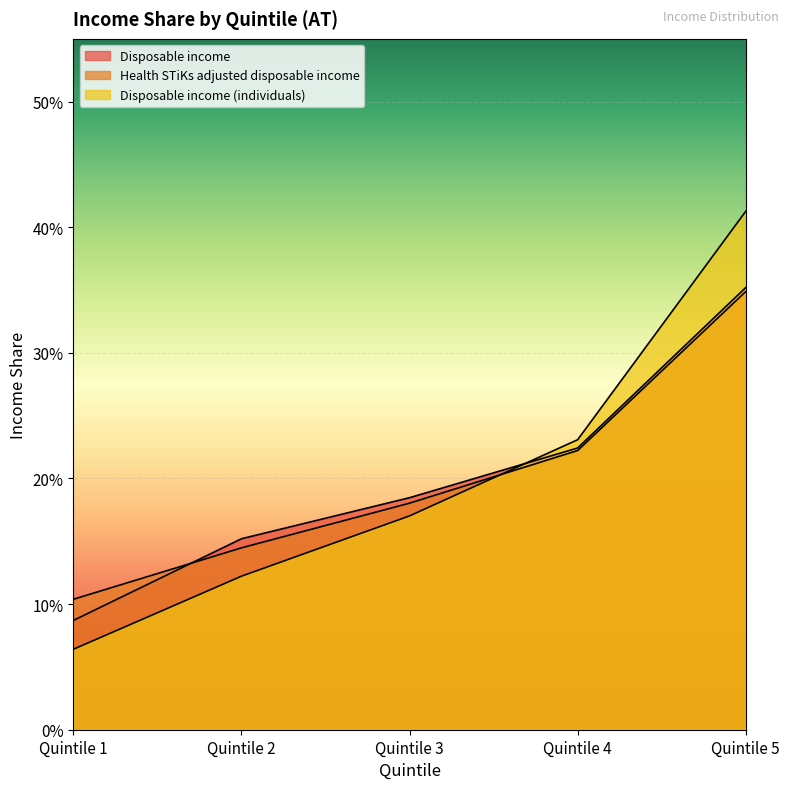

What is the maximum value for Disposable income?

0.4